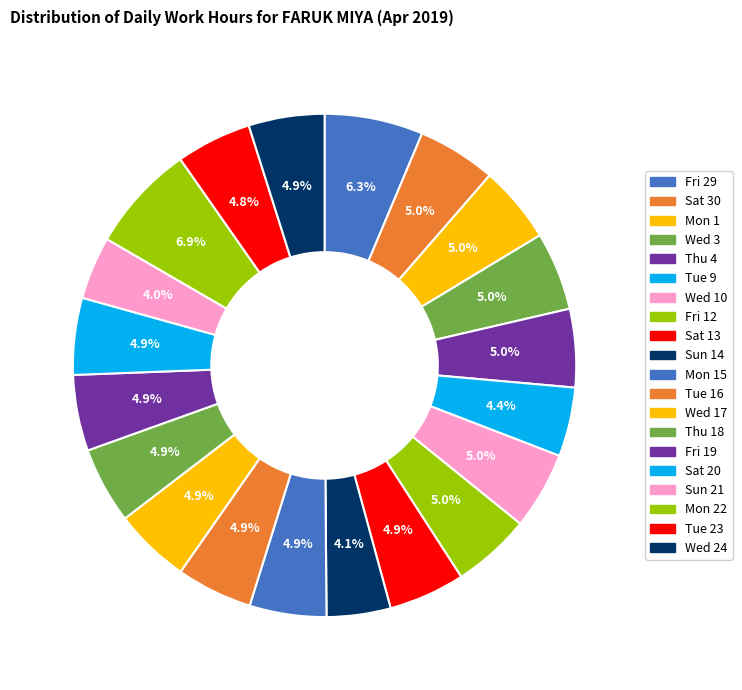

How many slices are in this pie chart?

20